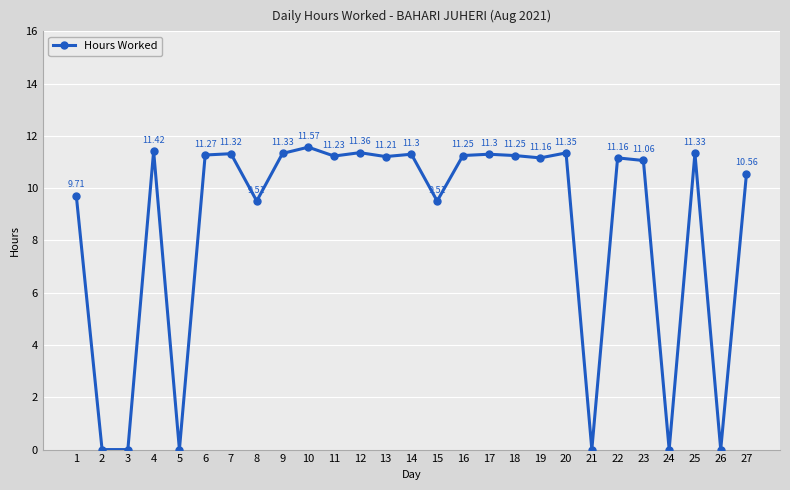

Approximately how many times larger is the value at 10 compared to 27?

1.1